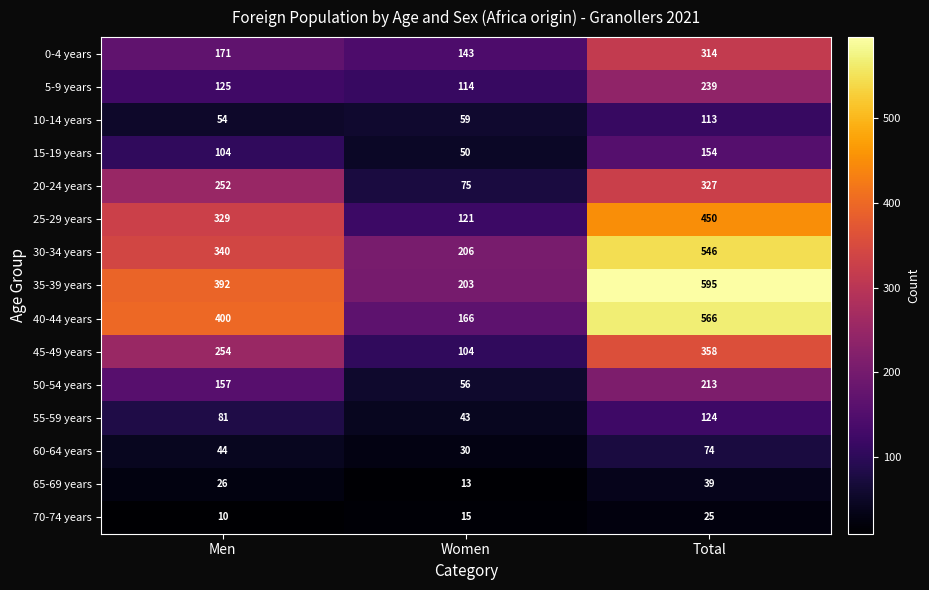

What is the average value of the 20-24 years series?

218